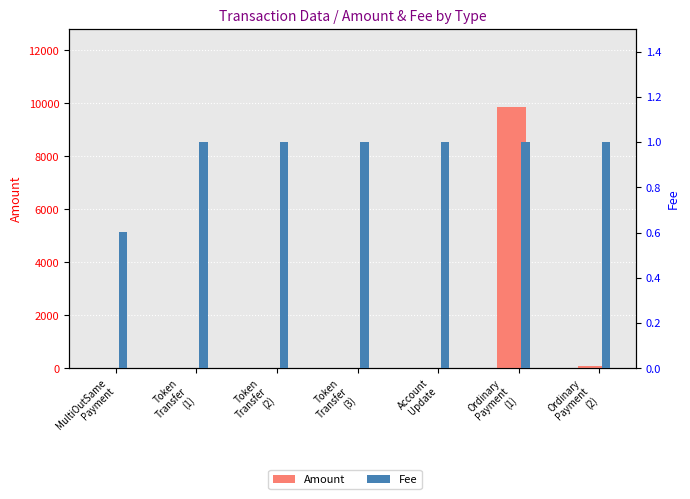

How many bars are there in total?

14